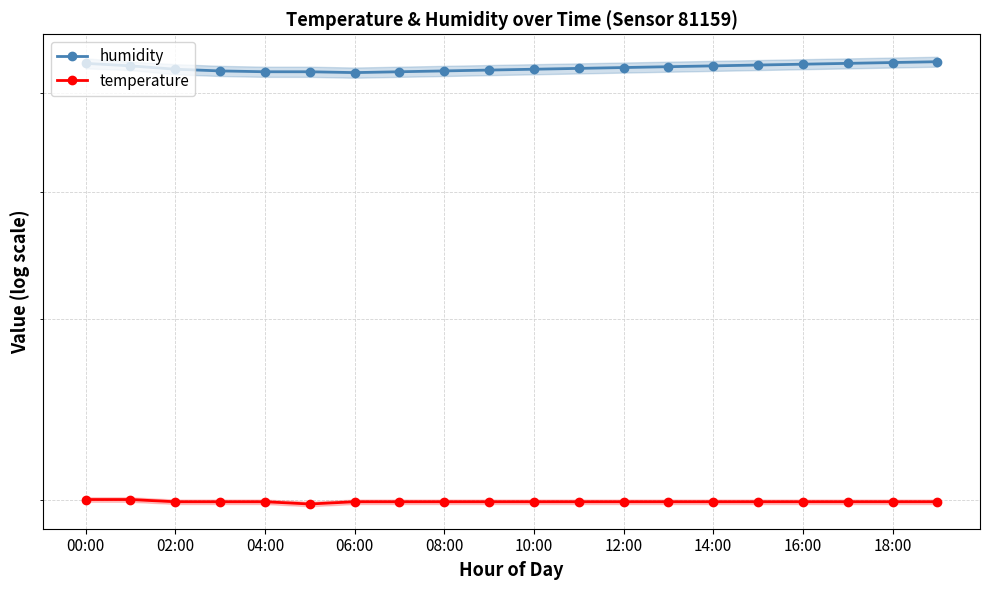

True or false: humidity has more than 1 interior local peaks.

False